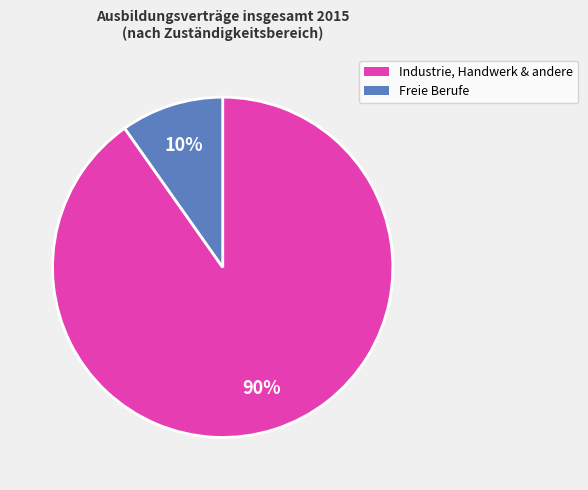

To the nearest percent, what is the average slice percentage?

50%